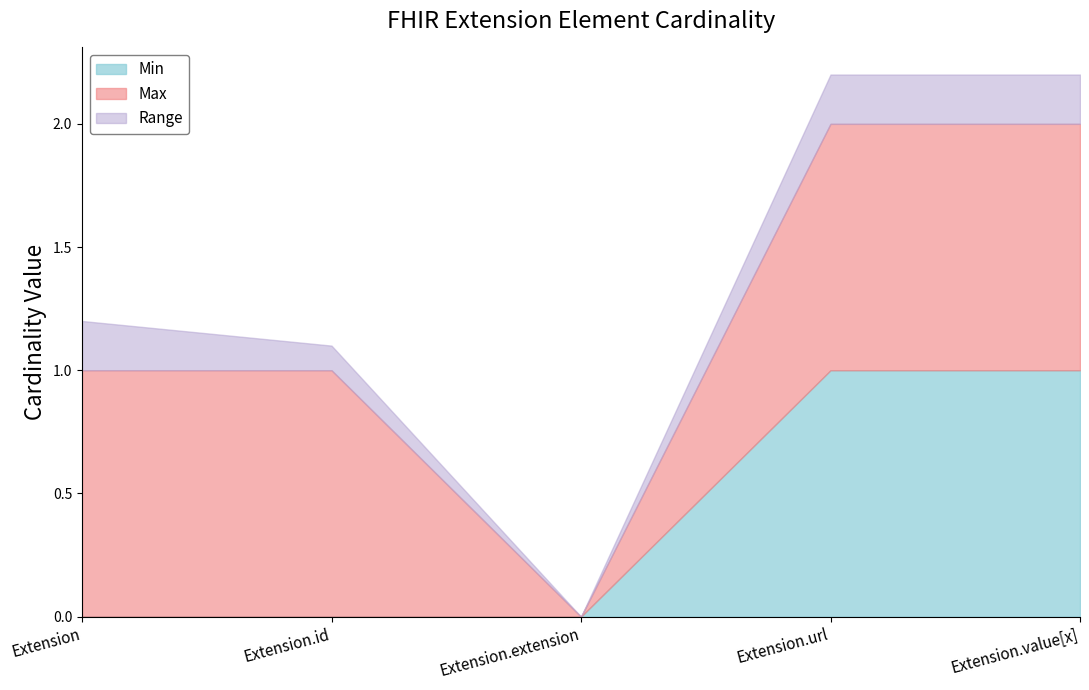

How many values in the Max series are below 1?

1